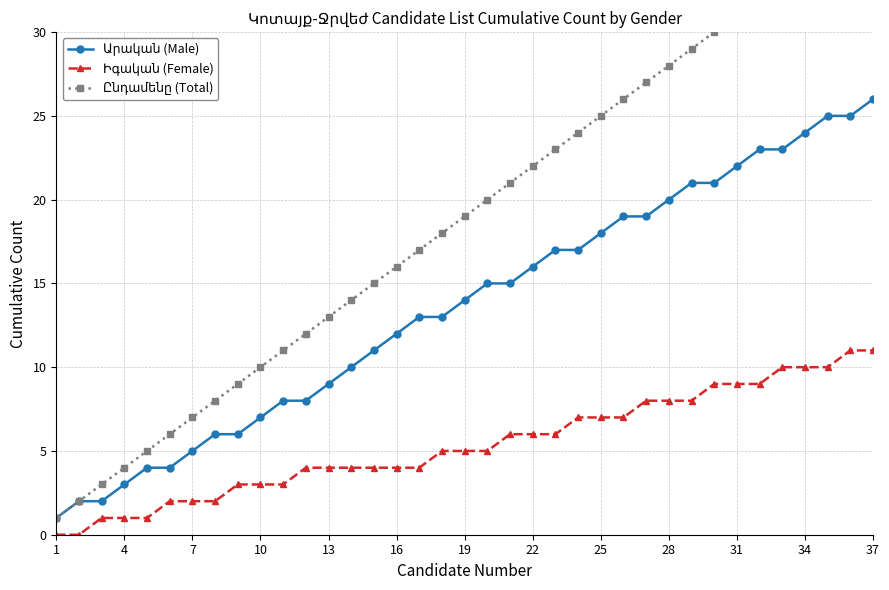

The Իգական (Female) series shows 5 at 16. True or false?

False